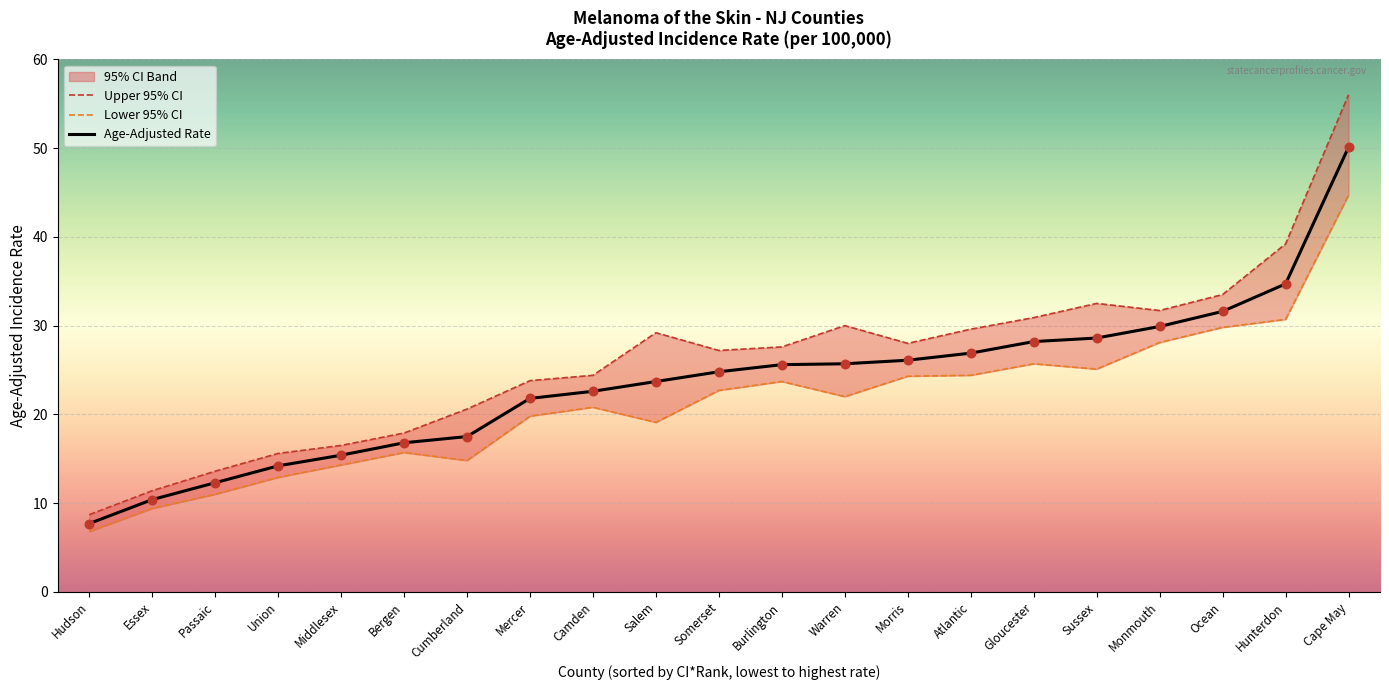

The Age-Adjusted Rate series shows 16.5 at Burlington. True or false?

False